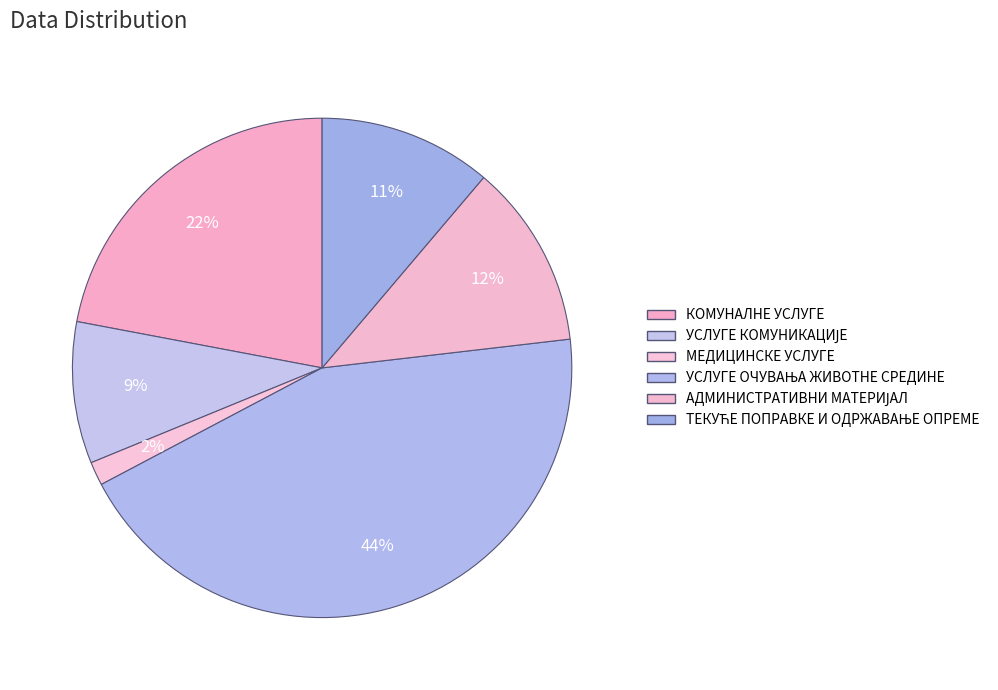

How many segments does this pie chart have?

6